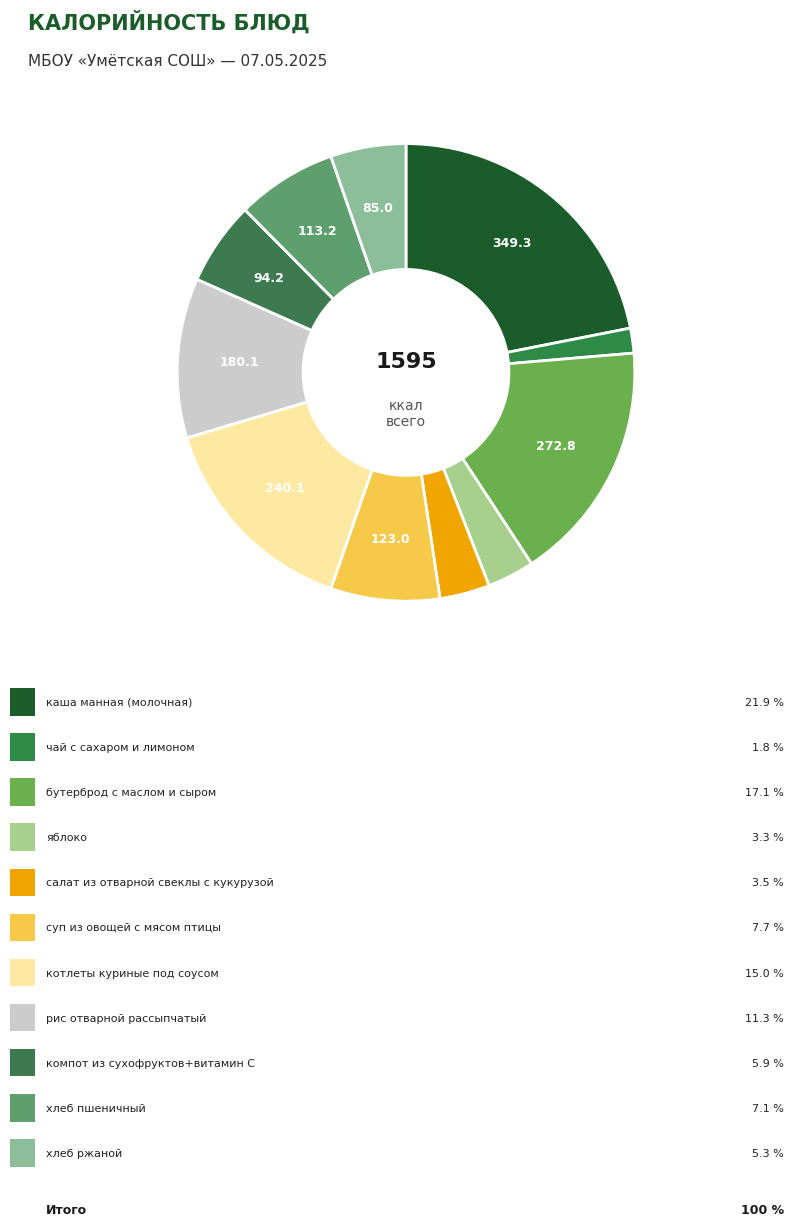

Count the number of slices in the pie.

11